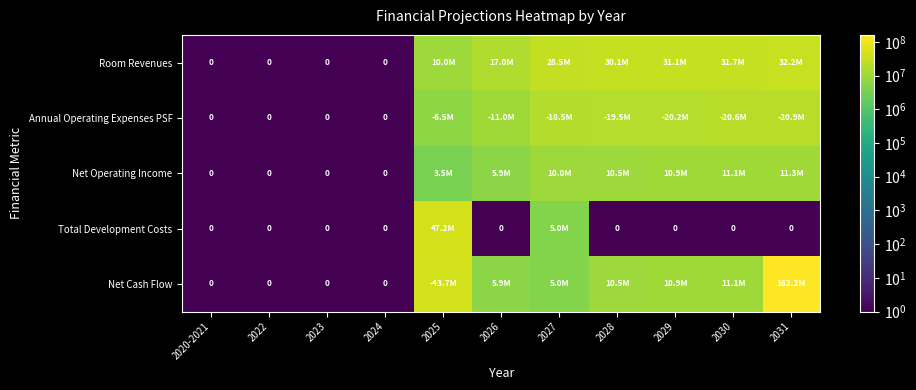

Is the value of Room Revenues at 2030 greater than the value of Net Cash Flow at 2028?

Yes